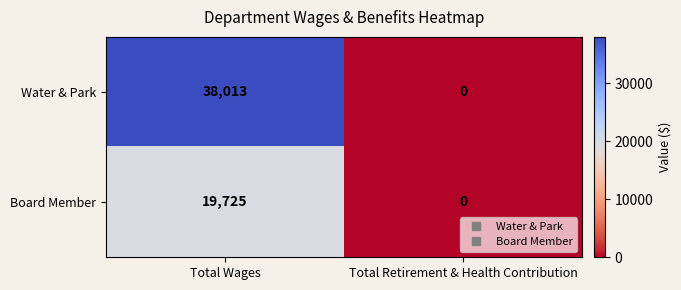

Which series has the largest range (max minus min)?

Water & Park